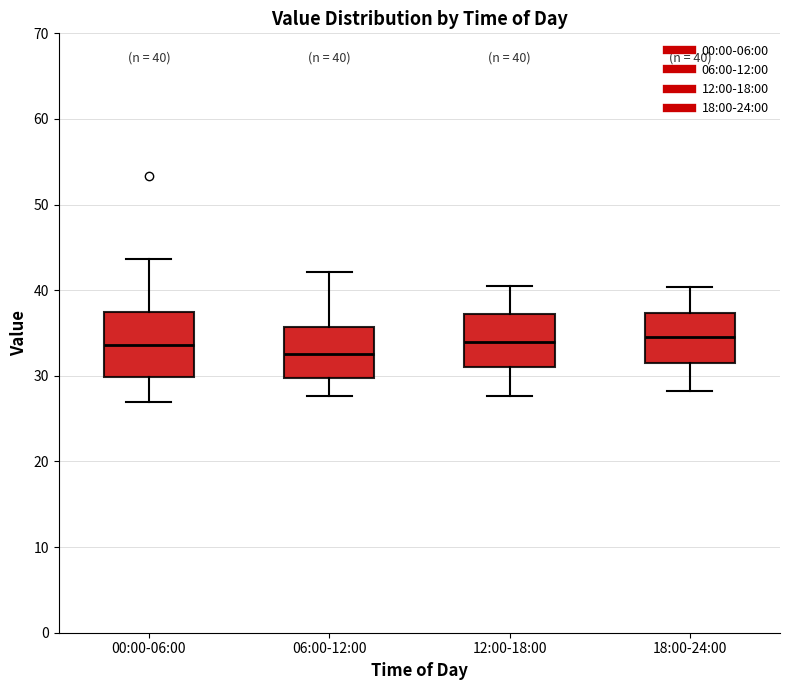

Which box has the lowest median line?

06:00-12:00